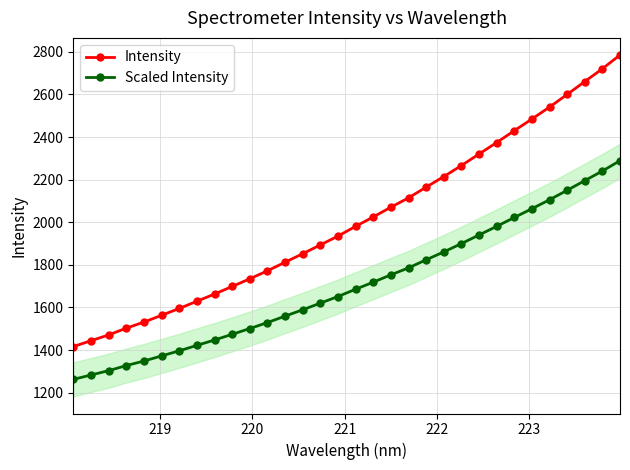

What is the greatest value displayed?

2785.4